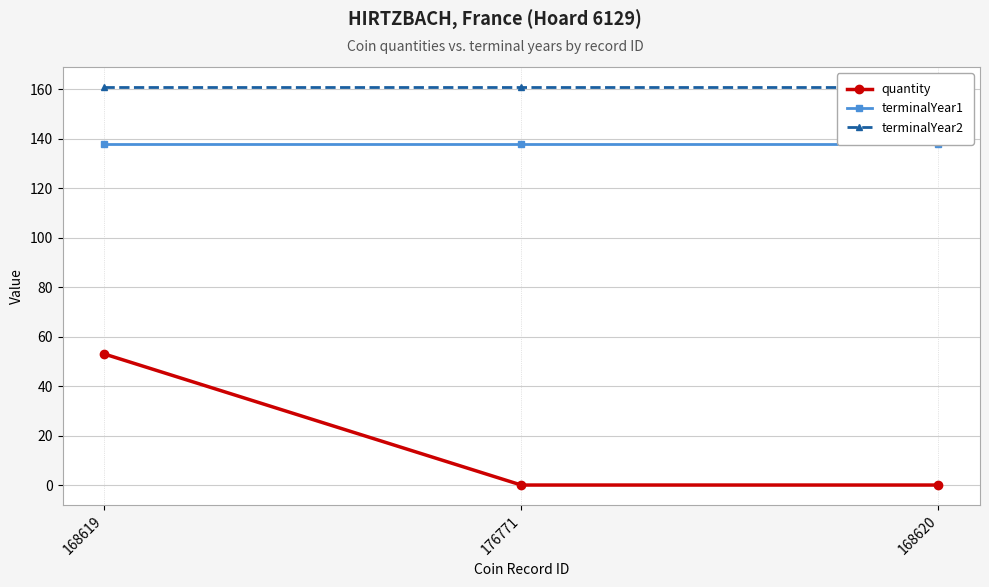

List the series in order of their overall mean, lowest first.

quantity, terminalYear1, terminalYear2